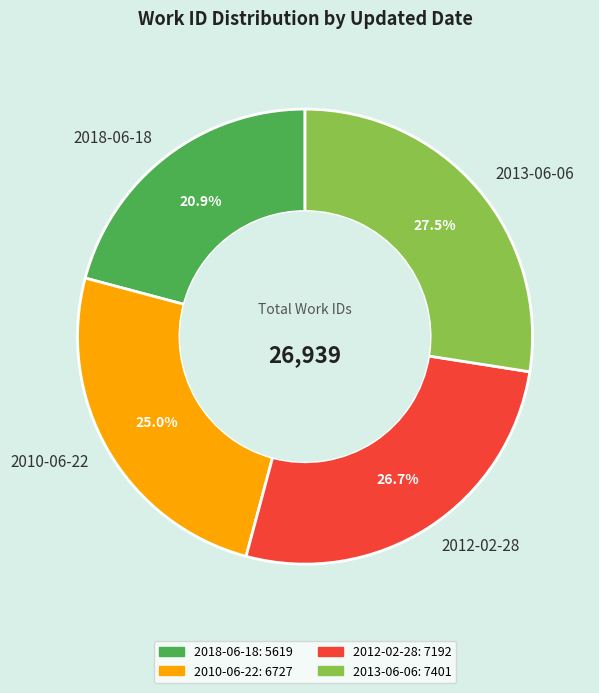

Rank the categories by value from highest to lowest.

2013-06-06, 2012-02-28, 2010-06-22, 2018-06-18